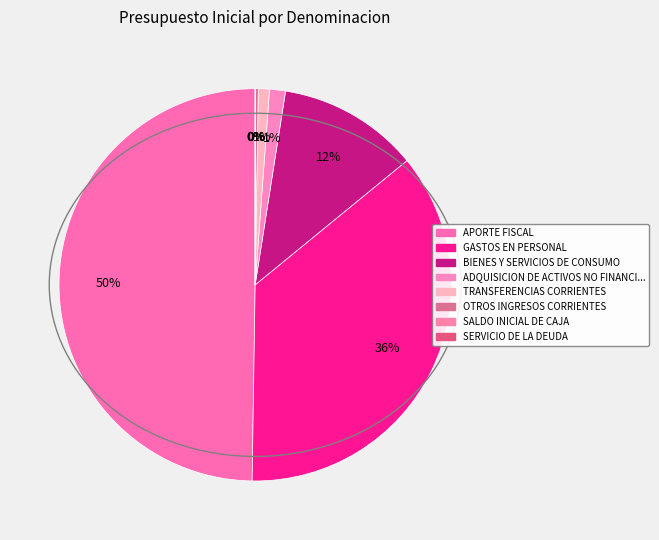

How many slices are in this pie chart?

8